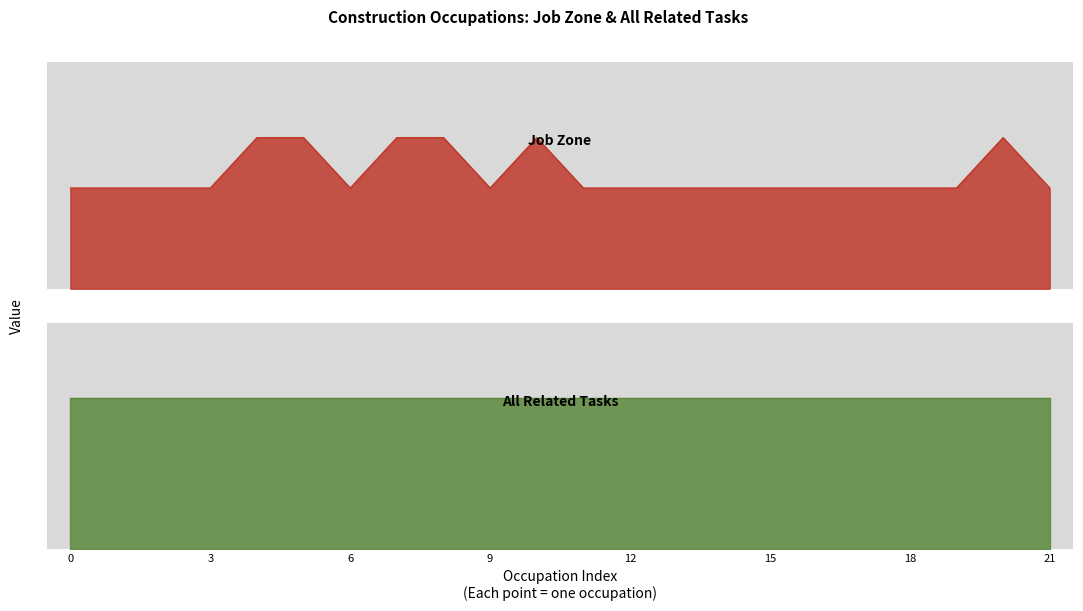

How many points are higher than both their immediate neighbors (excluding endpoints)?

2